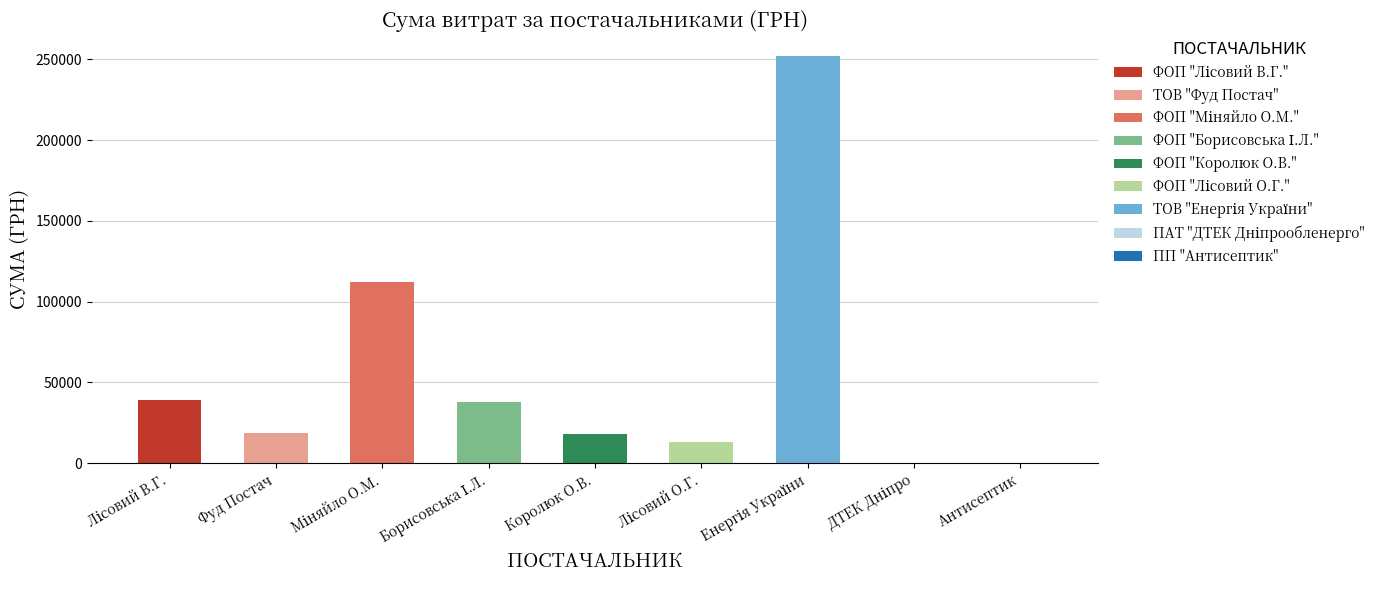

What is the value of the 6th bar from the left?

13067.3